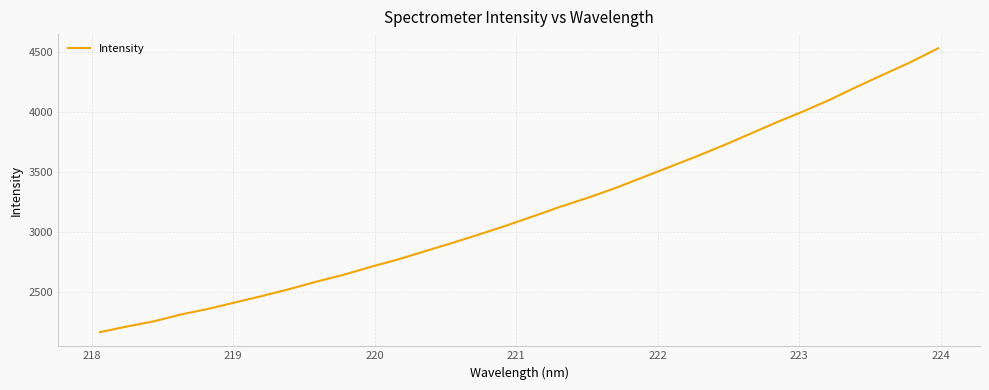

What is the maximum value shown in the chart?

4532.1